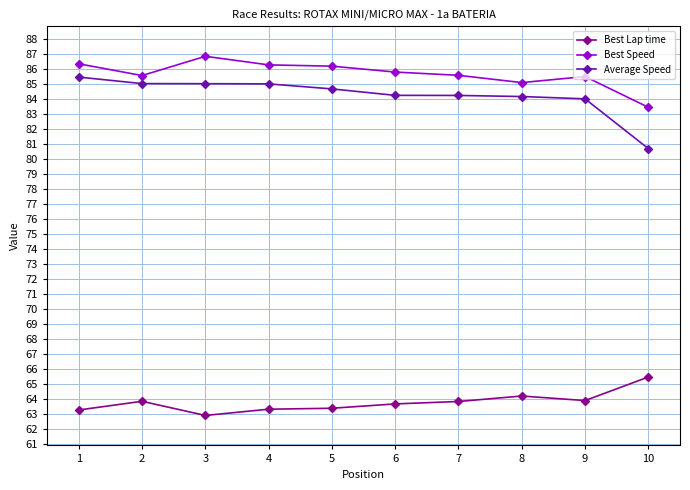

Read the Best Speed value at 4.

86.3